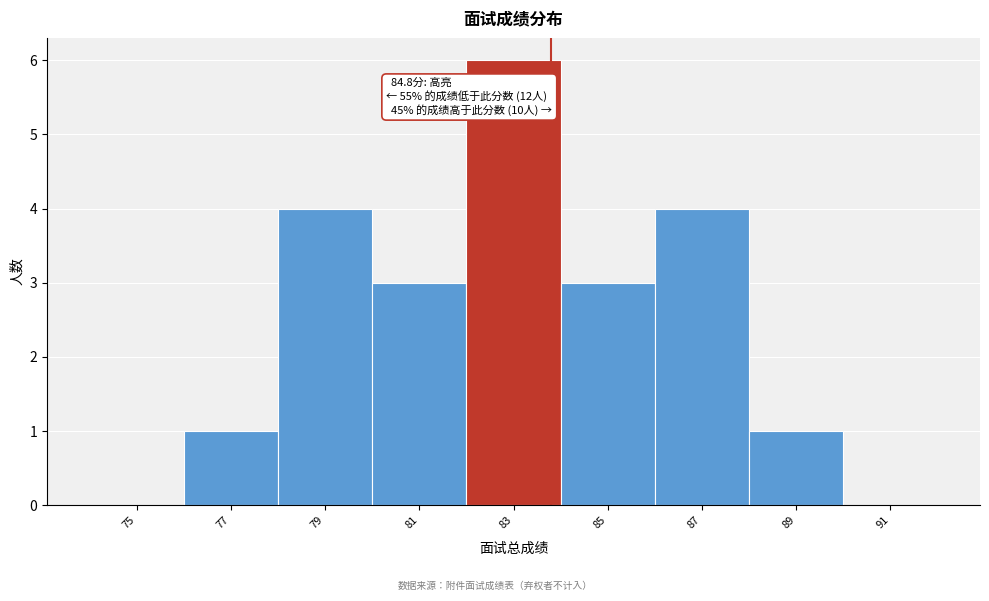

Reading left to right, list all the values displayed in this chart.

75=0	77=1	79=4	81=3	83=6	85=3	87=4	89=1	91=0